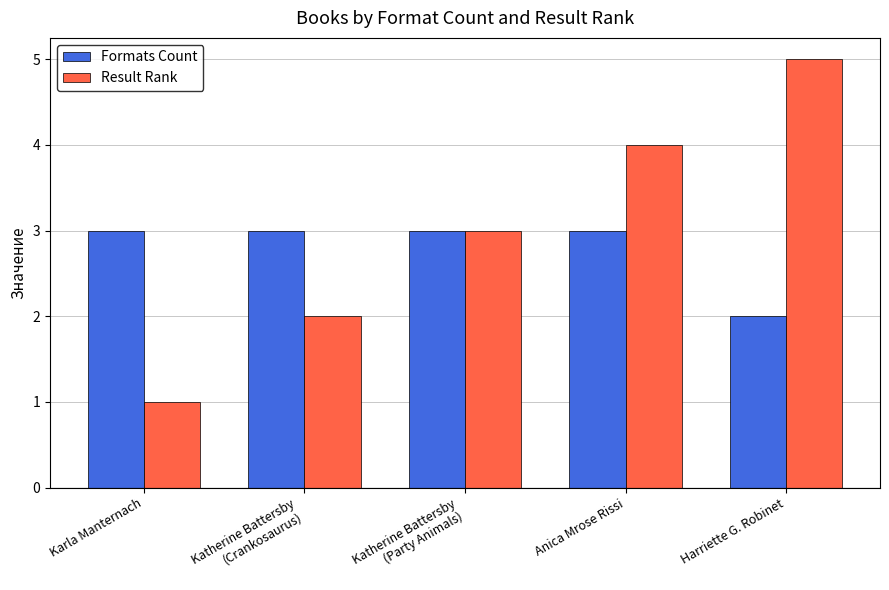

Reading left to right, list all the values displayed in this chart.

Formats Count: 3	3	3	3	2
Result Rank: 1	2	3	4	5